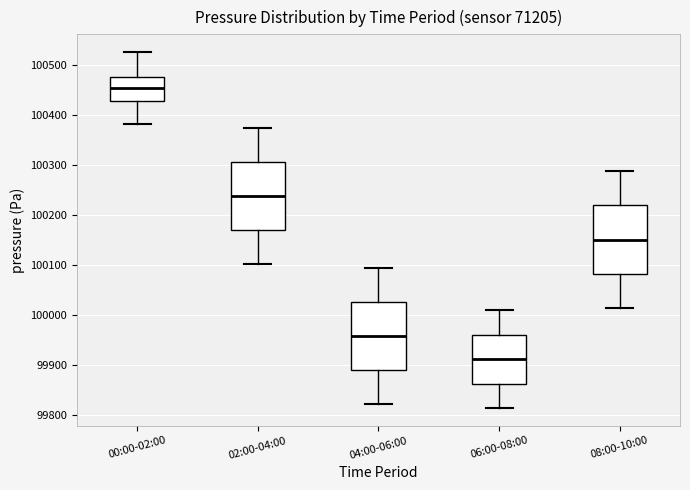

Reading left to right, transcribe this box plot: for each box, give where its median line is, the range the box spans, and where its two whiskers end, as read against the y-axis. The values are not printed on the chart, so give them approximately, as read against the axis.

00:00-02:00: median 100450, box 100430 to 100480, whiskers 100380 to 100530
02:00-04:00: median 100240, box 100170 to 100310, whiskers 100100 to 100380
04:00-06:00: median 99960, box 99890 to 100030, whiskers 99820 to 100100
06:00-08:00: median 99910, box 99860 to 99960, whiskers 99820 to 100010
08:00-10:00: median 100150, box 100080 to 100220, whiskers 100020 to 100290